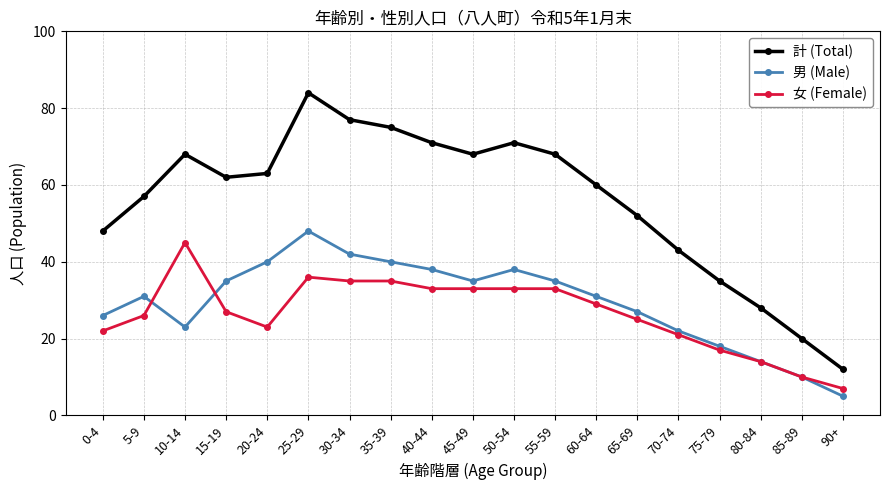

What position from the right is 30-34?

13